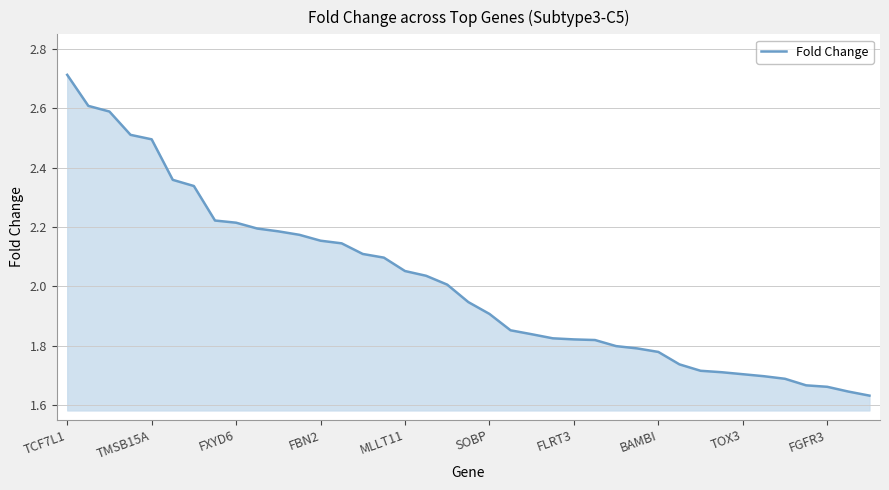

Does the chart have visible grid lines?

Yes